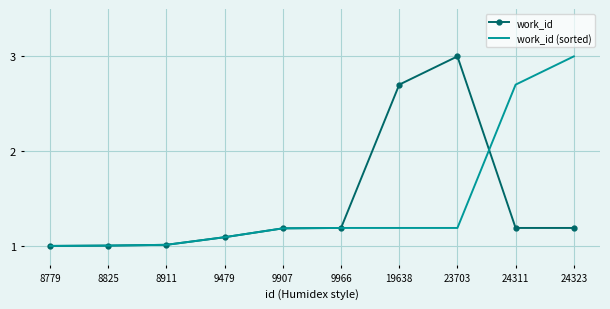

Rank the series at 19638 from lowest to highest value.

work_id (sorted), work_id